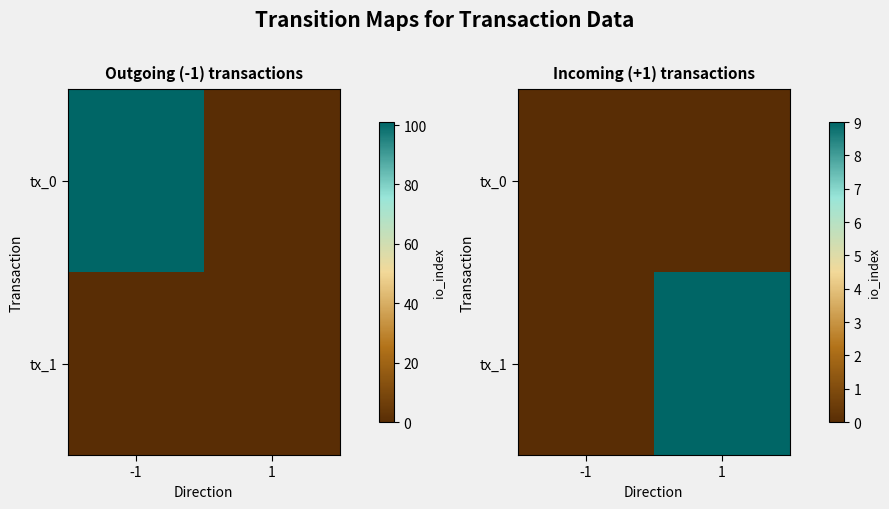

What is the difference between the tx_1 values at 1 and -1?

9